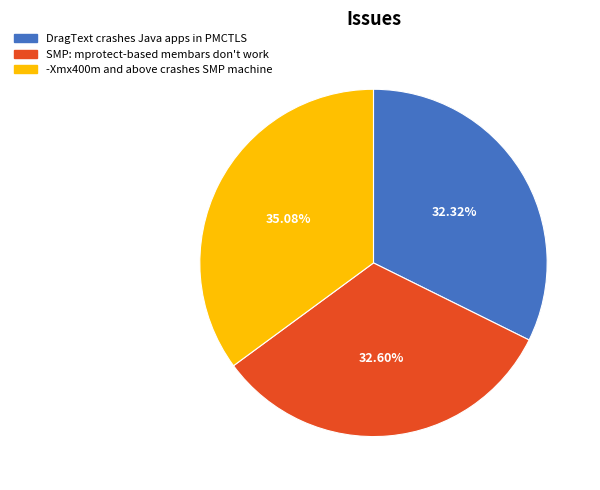

Does SMP: mprotect-based membars don't work represent more than half of the total?

No